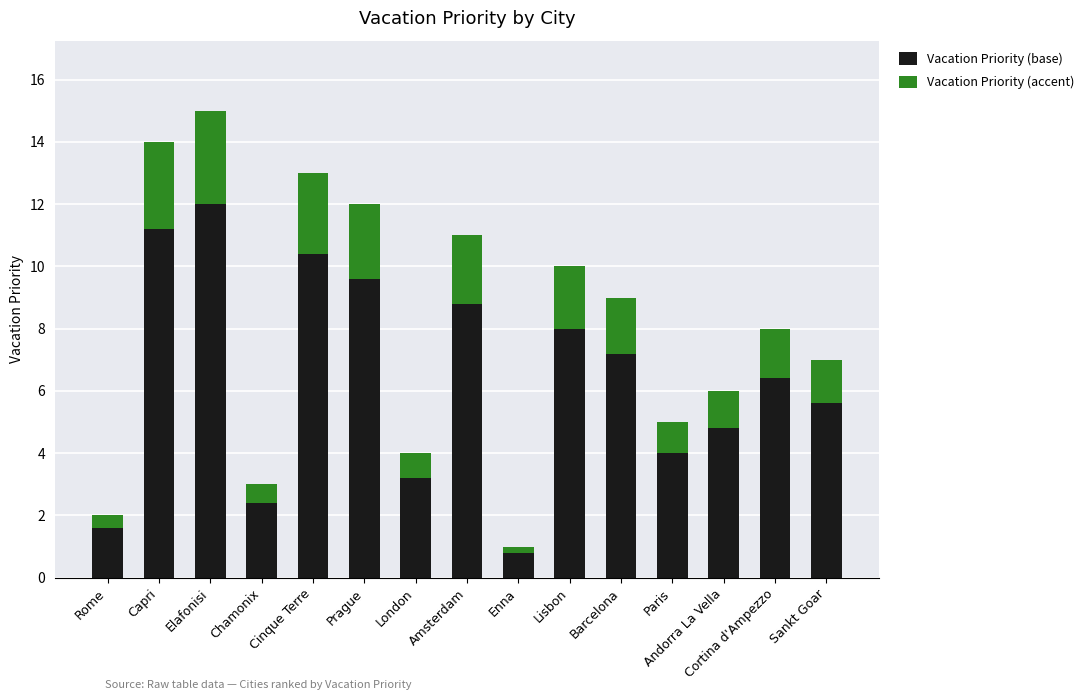

True or false: Vacation Priority (base) has a value of 9.6 at Prague.

True